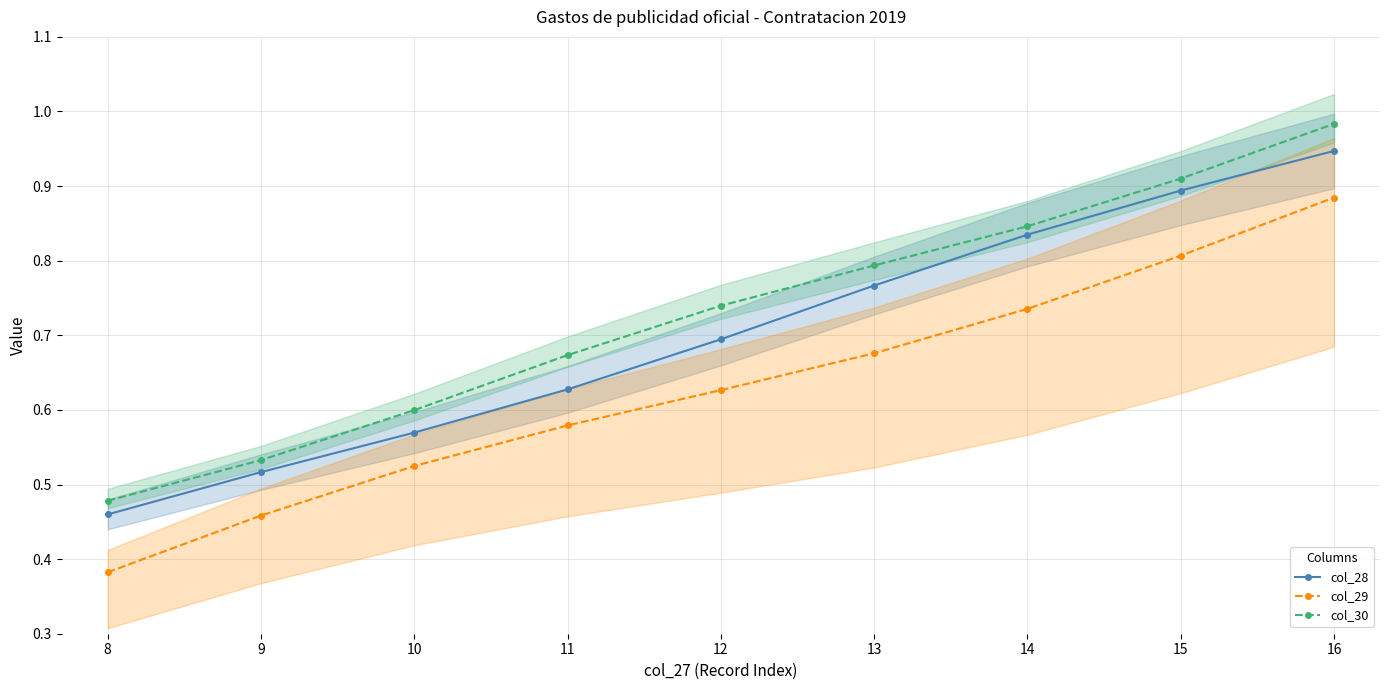

Reading right to left, transcribe all the data shown in this chart.

col_28: 0.9	0.9	0.8	0.8	0.7	0.6	0.6	0.5	0.5
col_29: 0.9	0.8	0.7	0.7	0.6	0.6	0.5	0.5	0.4
col_30: 1.0	0.9	0.8	0.8	0.7	0.7	0.6	0.5	0.5